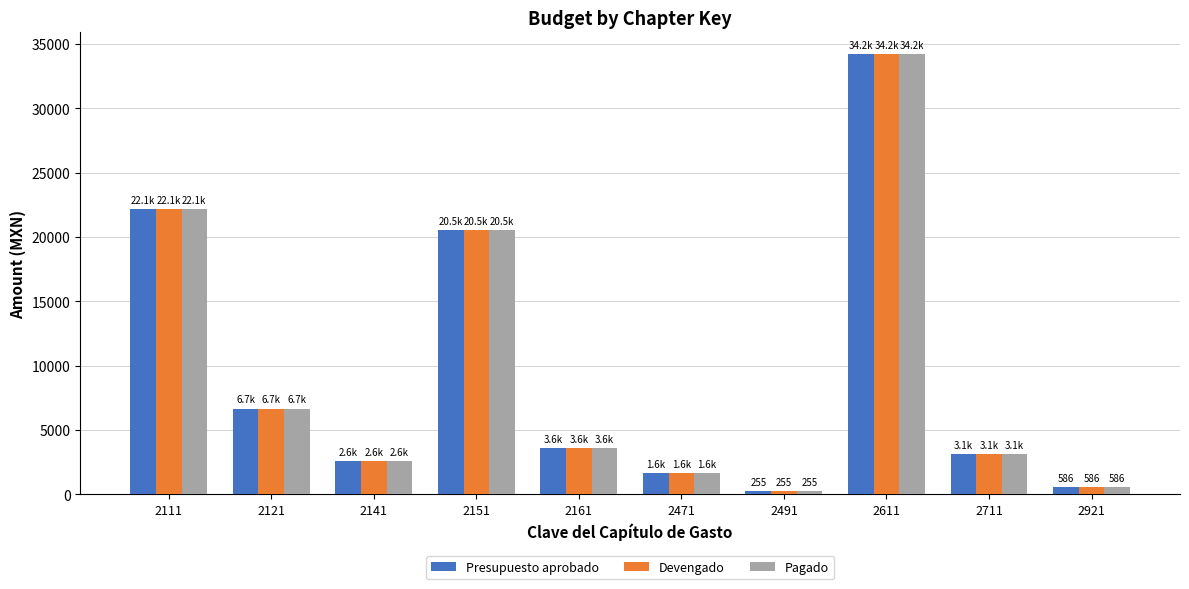

What is the value of the Devengado bar at the 2nd from the left?

6655.7